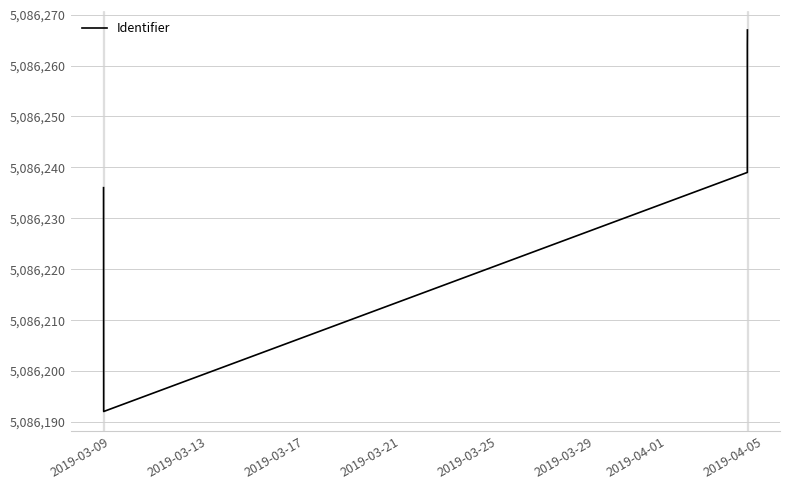

True or false: the data shows 1864563 at 2019-03-17.

False